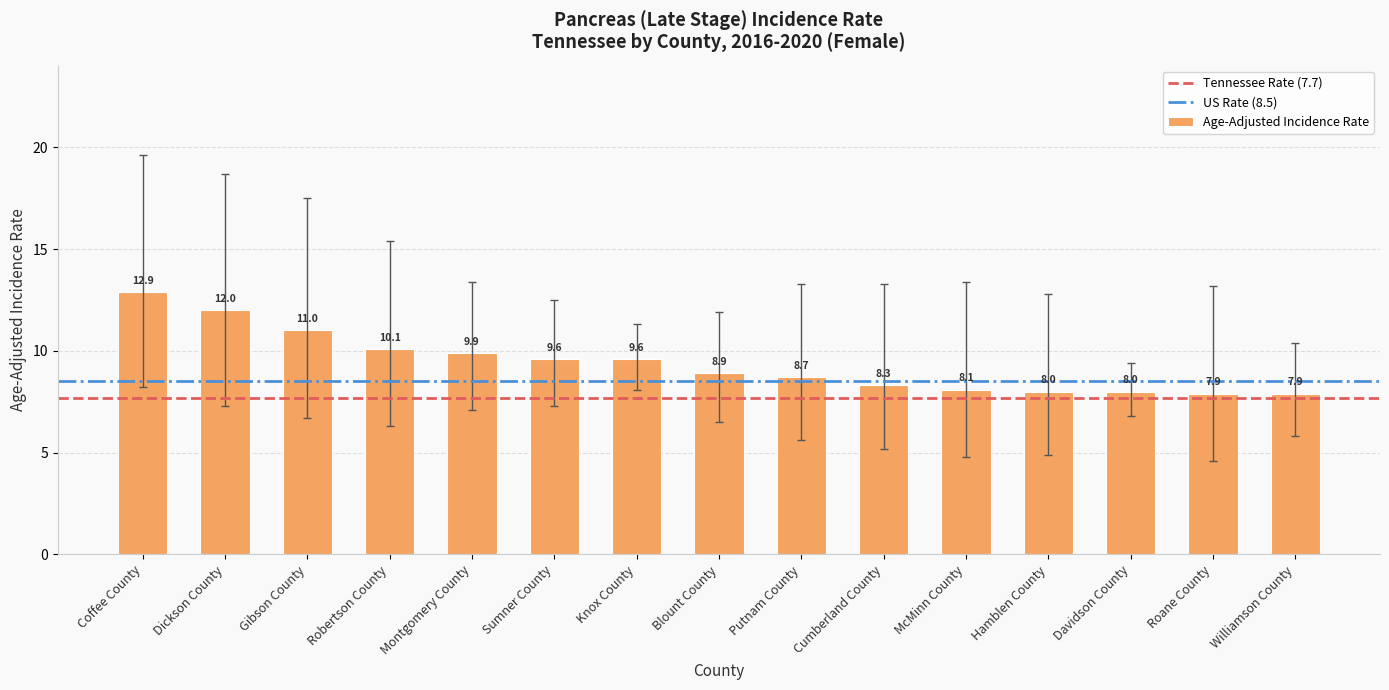

Which label corresponds to the largest value in the chart?

Coffee County